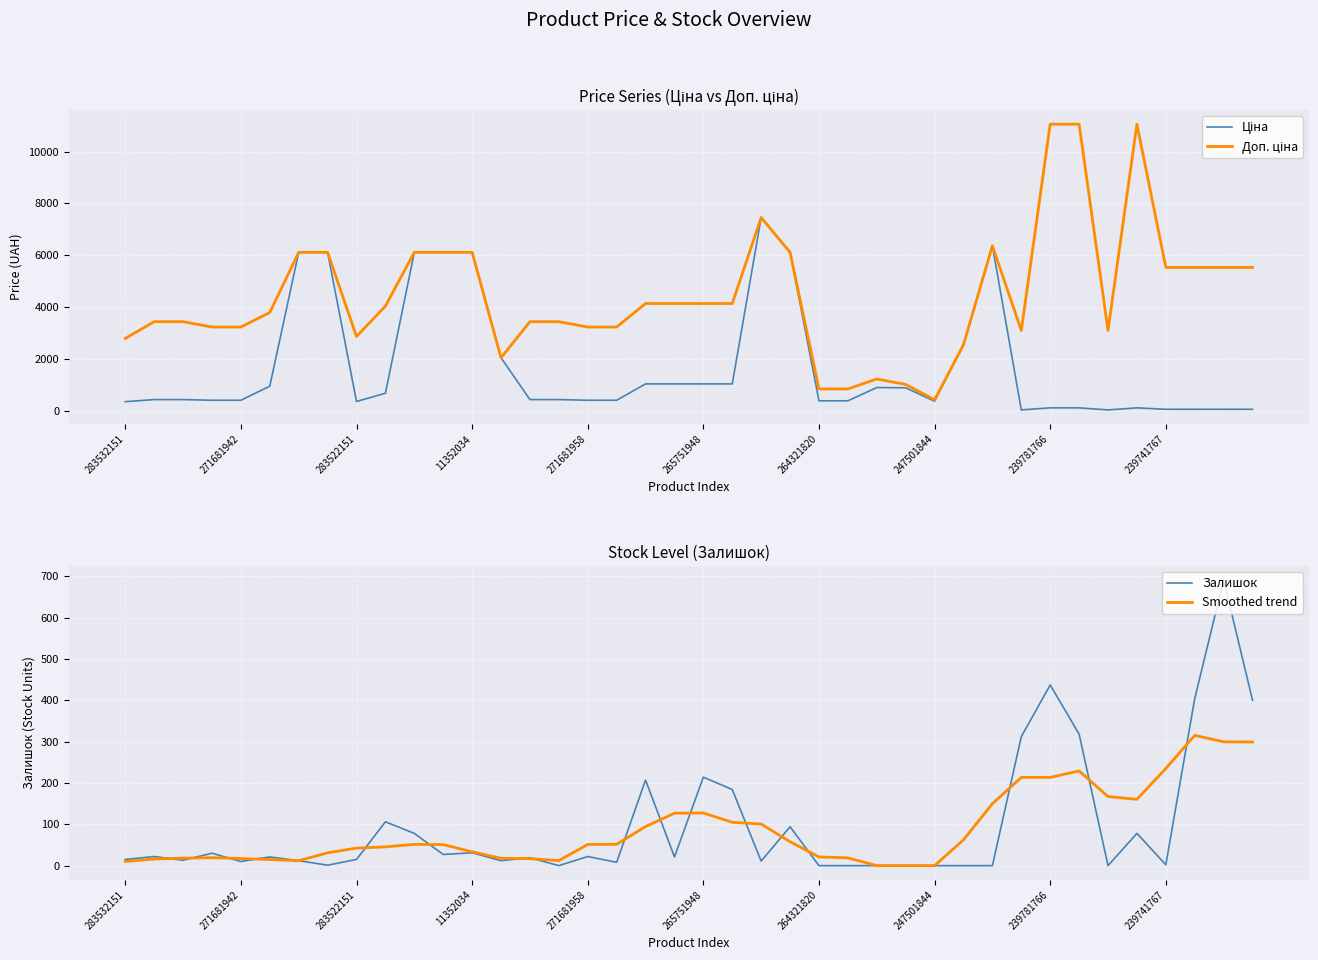

What are all the series names shown in the legend?

Ціна, Доп. ціна, Залишок, Smoothed trend